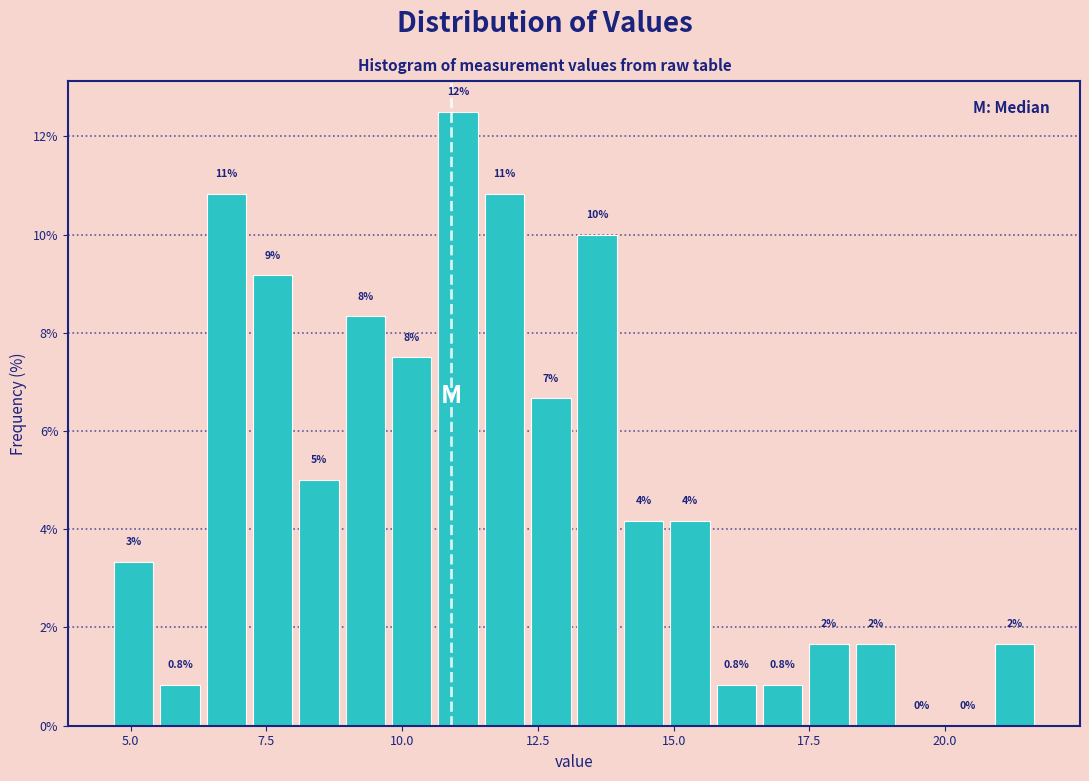

Around what value on the x-axis is the tallest bar? Give the approximate position of its centre, as read against the axis.

11.0